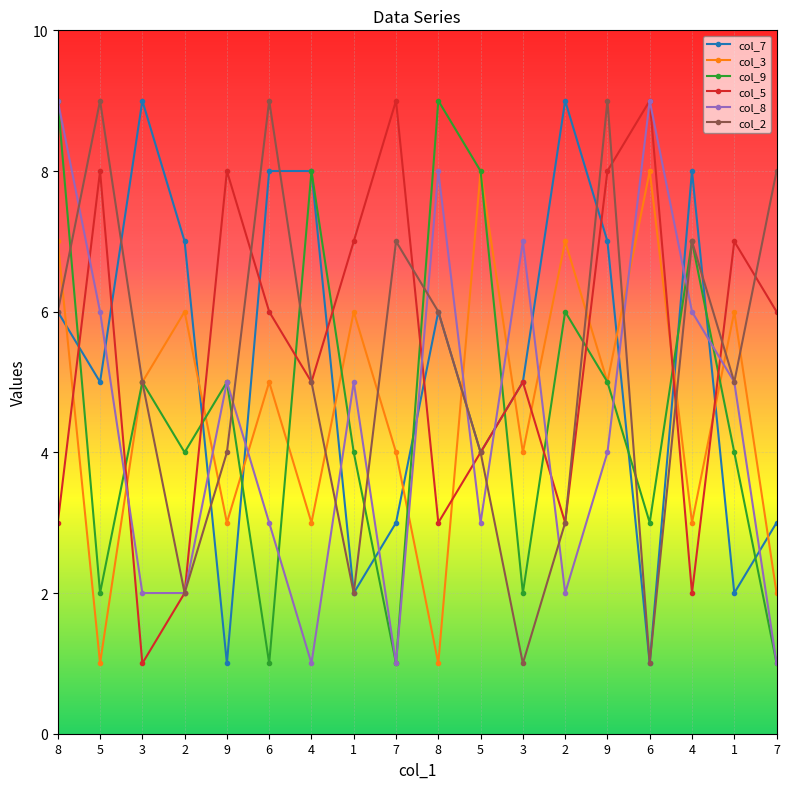

Count the number of data series in this chart.

6